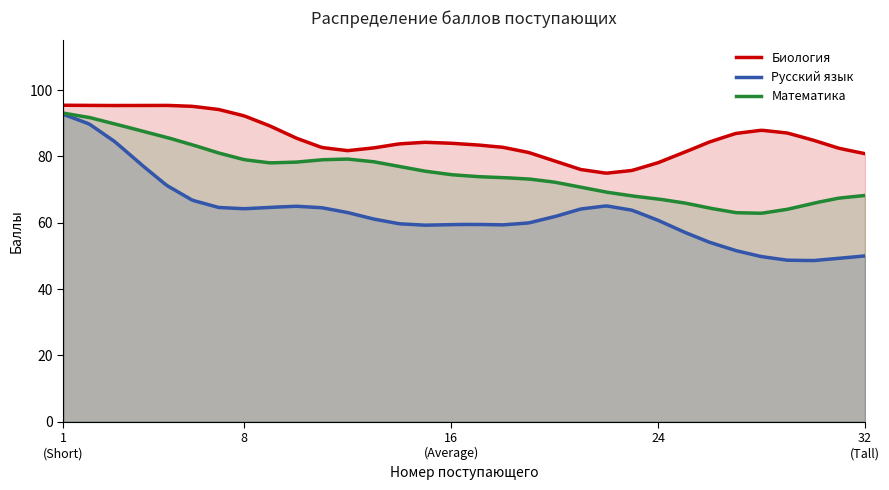

List the series in order of their overall mean, lowest first.

Русский язык, Математика, Биология